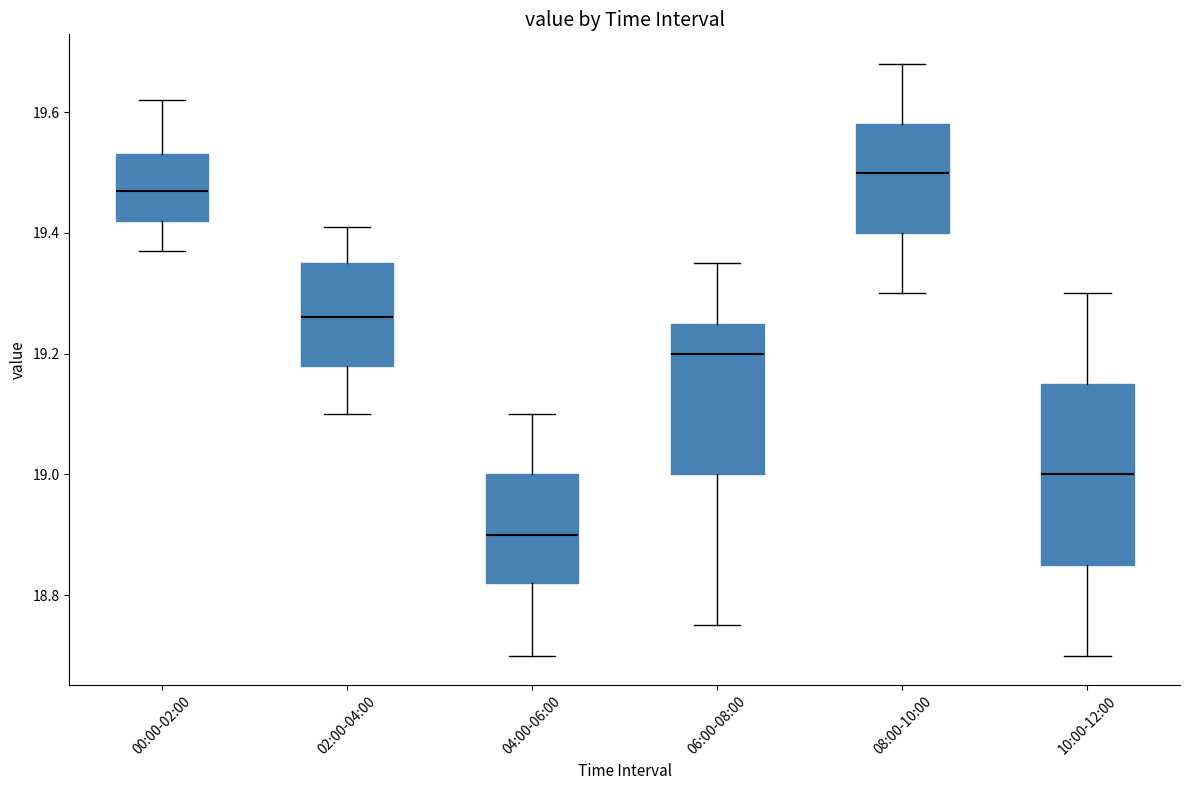

Reading left to right, transcribe this box plot: for each box, give where its median line is, the range the box spans, and where its two whiskers end, as read against the y-axis. The values are not printed on the chart, so give them approximately, as read against the axis.

00:00-02:00: median 19.48, box 19.42 to 19.54, whiskers 19.38 to 19.62
02:00-04:00: median 19.26, box 19.18 to 19.36, whiskers 19.10 to 19.42
04:00-06:00: median 18.90, box 18.82 to 19.00, whiskers 18.70 to 19.10
06:00-08:00: median 19.20, box 19.00 to 19.26, whiskers 18.76 to 19.36
08:00-10:00: median 19.50, box 19.40 to 19.58, whiskers 19.30 to 19.68
10:00-12:00: median 19.00, box 18.86 to 19.16, whiskers 18.70 to 19.30